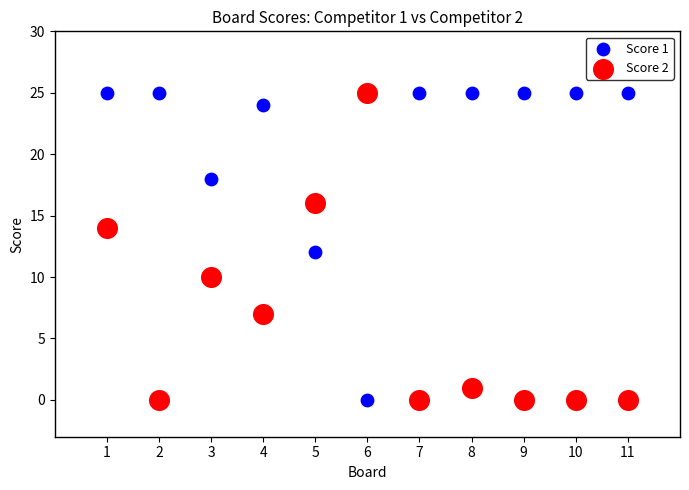

What is the X range (max minus min) for the scatter plot?

10